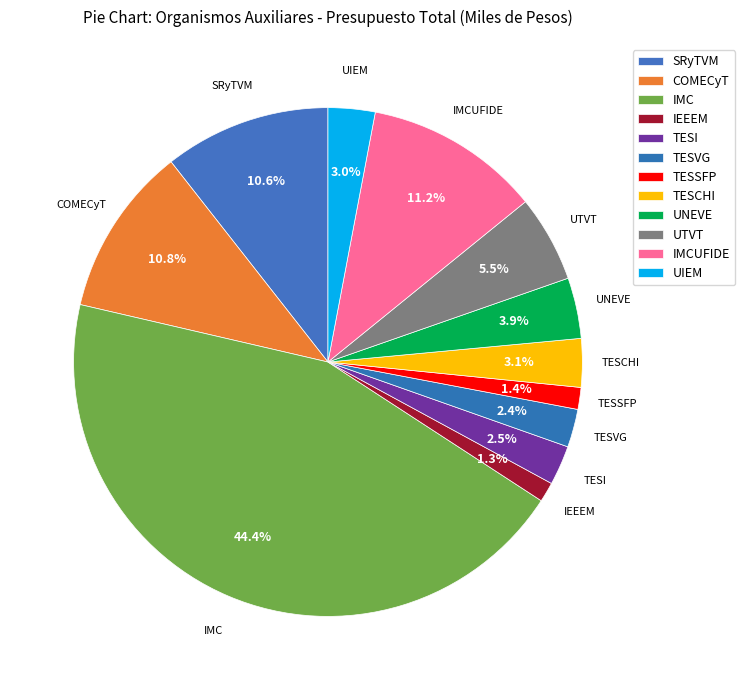

Does TESVG account for over 50% of the chart?

No